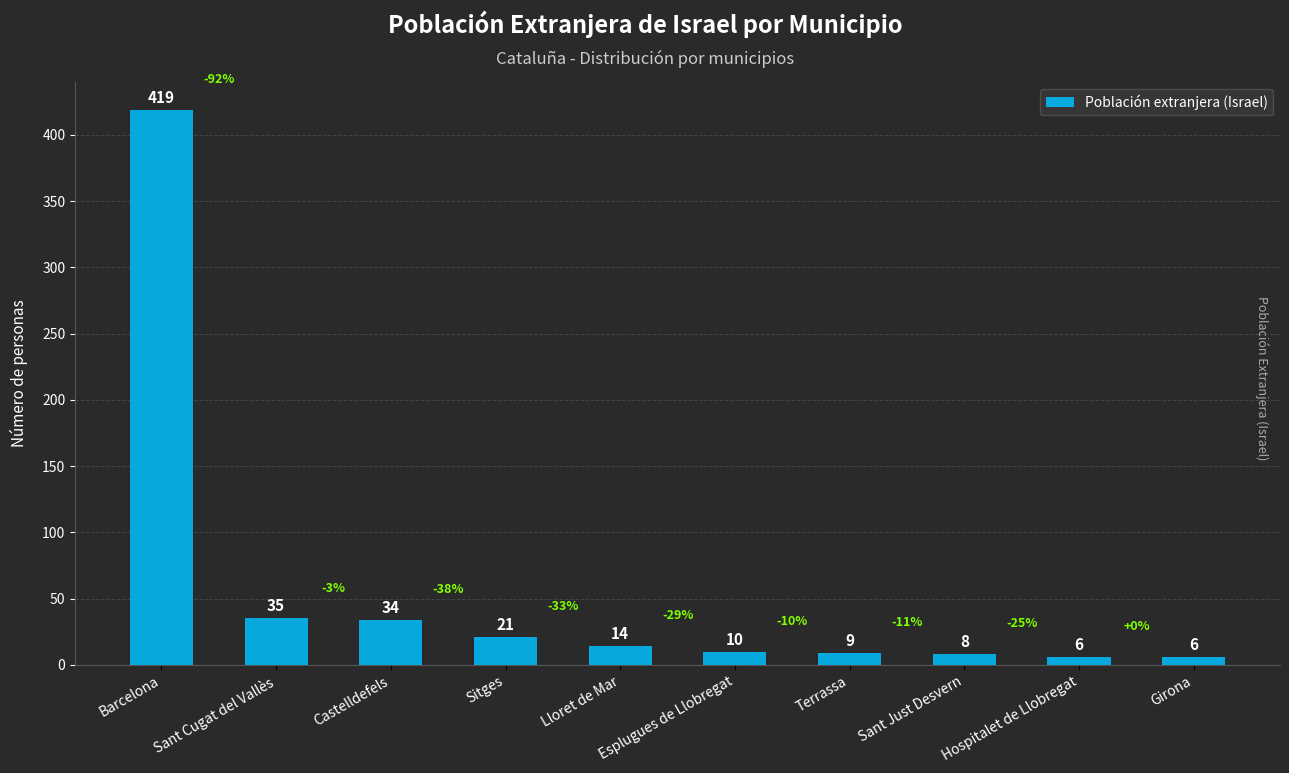

What is the change in value from Sant Just Desvern to Hospitalet de Llobregat?

-2